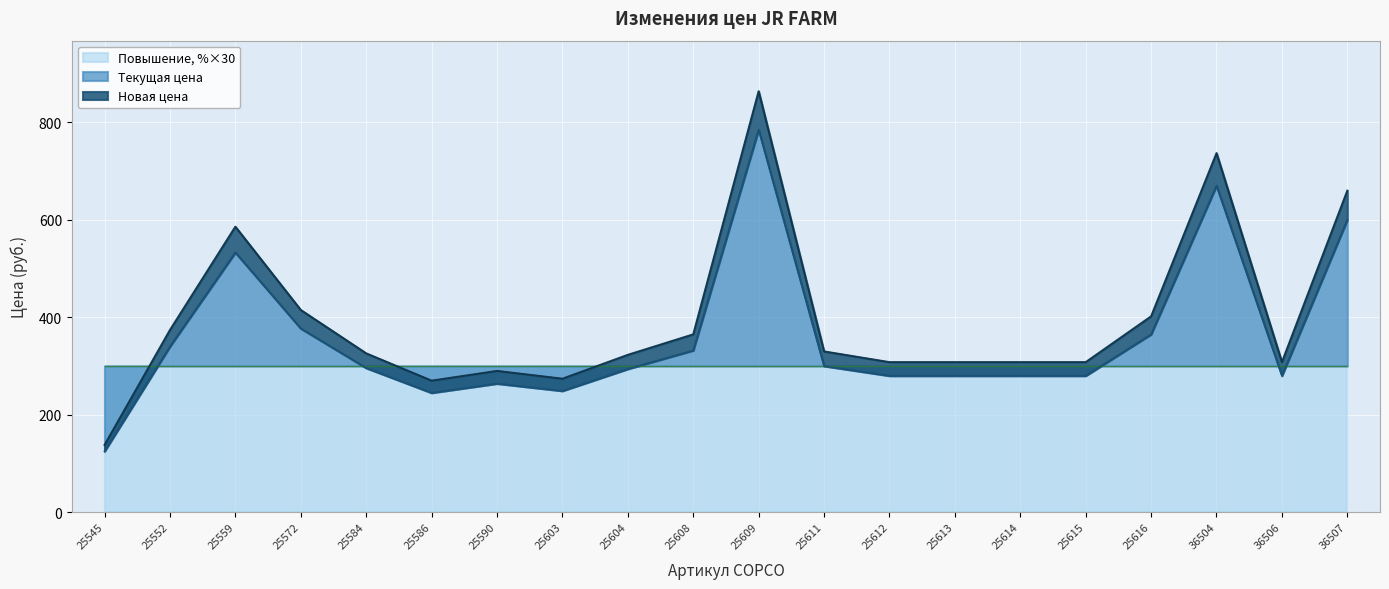

How many lines are shown in the chart?

2